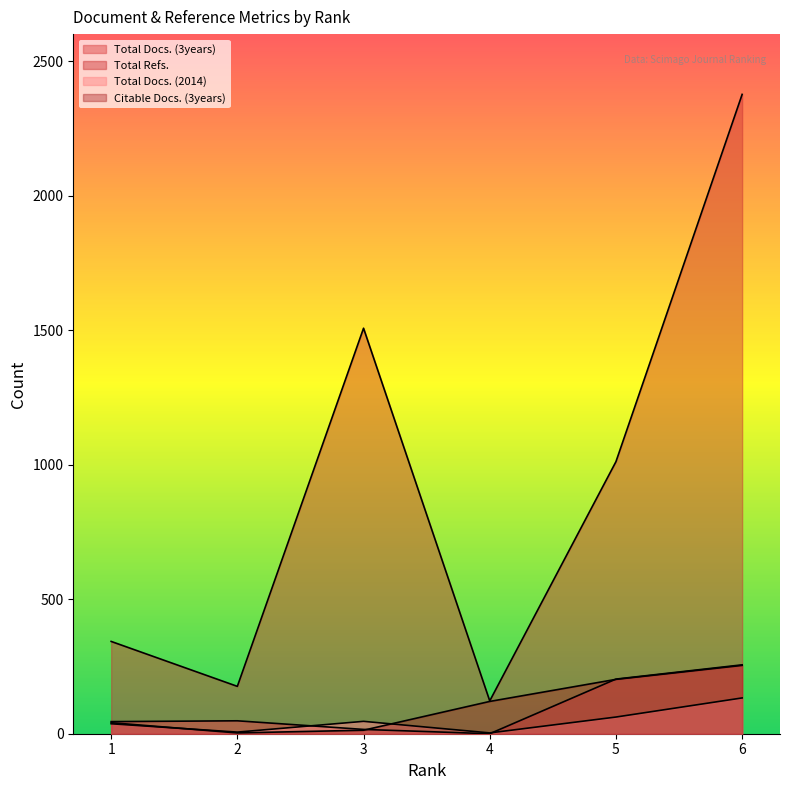

At which category is the sum across all series the highest?

6